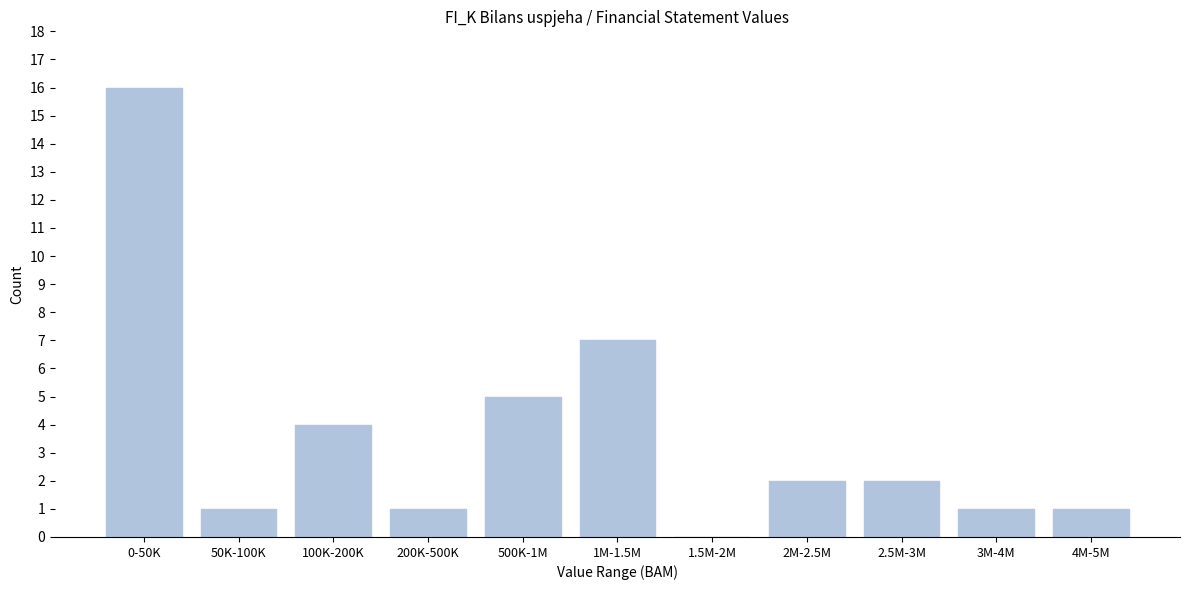

Reading left to right, what are all the values shown in this chart?

0-50K=16	50K-100K=1	100K-200K=4	200K-500K=1	500K-1M=5	1M-1.5M=7	1.5M-2M=0	2M-2.5M=2	2.5M-3M=2	3M-4M=1	4M-5M=1